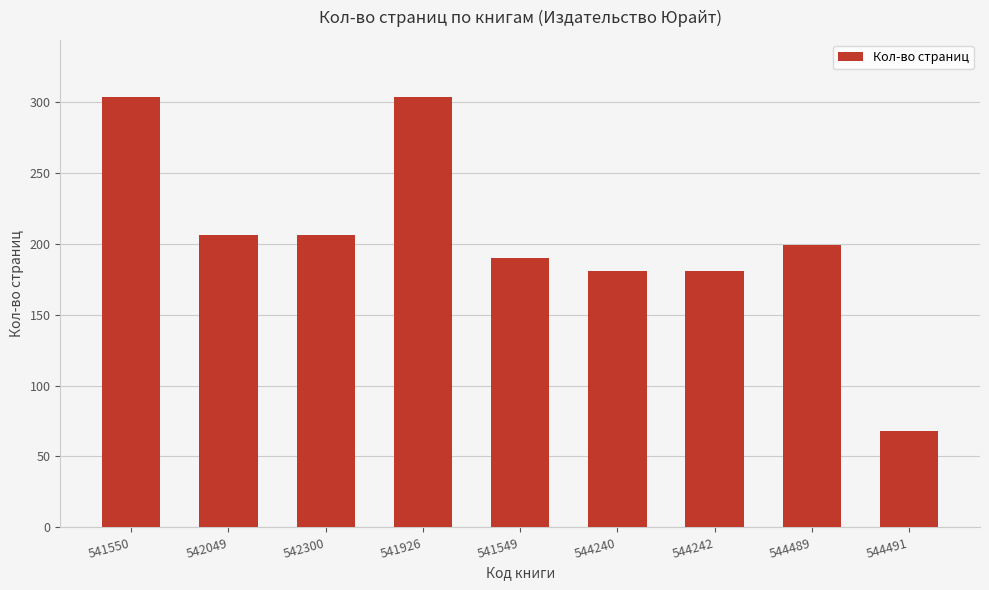

What is the difference between the values at 544491 and 544489?

131